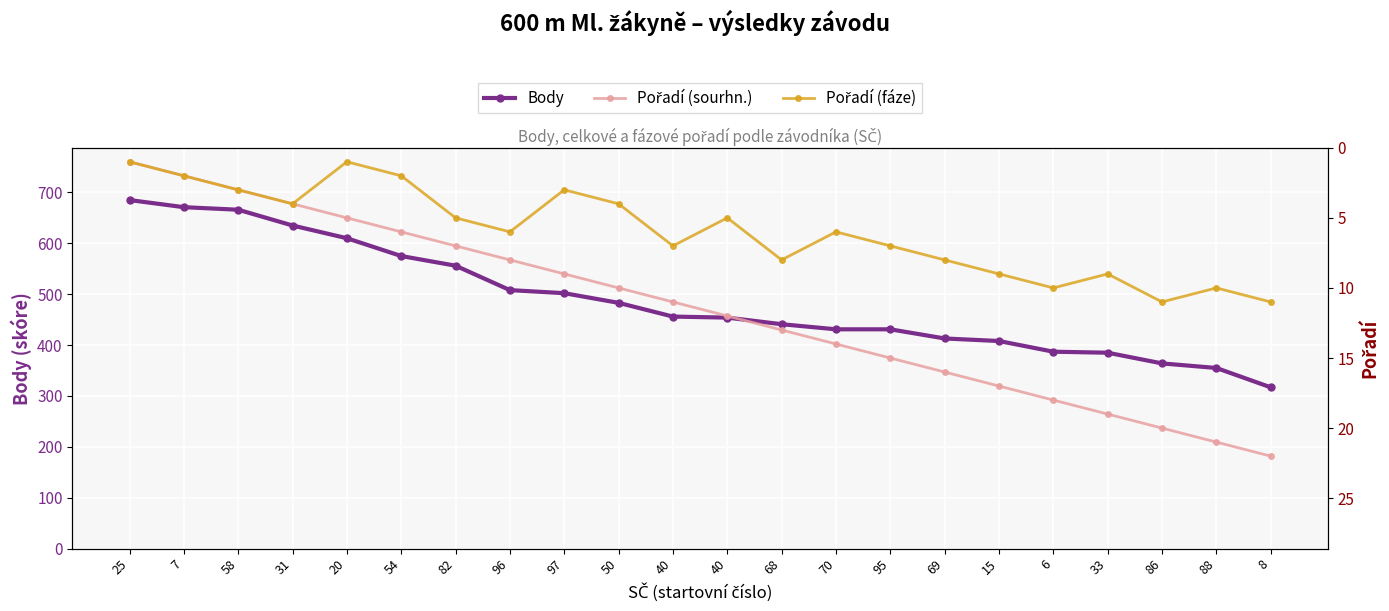

Where is the first local minimum for Pořadí (fáze)?

20